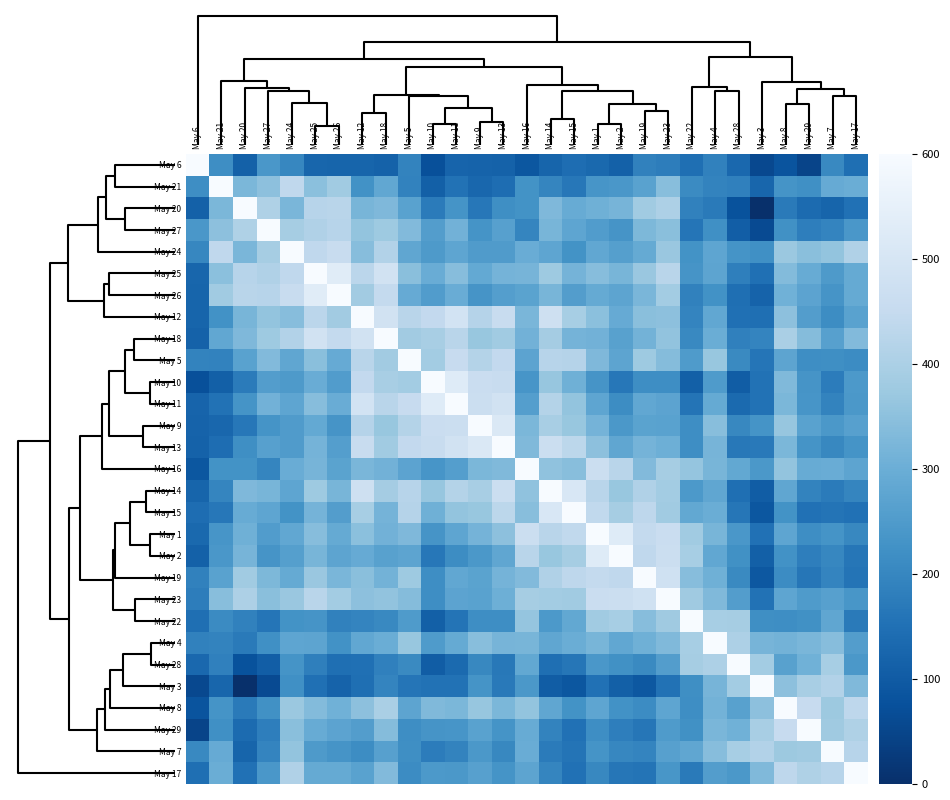

Reading left to right, what are all the values shown in this chart?

May 6: May 6=600.0	May 21=217.0	May 20=113.9	May 27=241.1	May 24=201.2	May 25=125.8	May 26=122.1	May 12=122.6	May 18=115.5	May 5=193.9	May 10=74.7	May 11=120.2	May 9=118.4	May 13=116.2	May 16=90.0	May 14=123.1	May 15=141.8	May 1=131.5	May 2=112.9	May 19=188.6	May 23=178.9	May 22=146.8	May 4=188.5	May 28=129.9	May 3=56.3	May 8=84.1	May 29=47.9	May 7=204.8	May 17=147.5
May 21: May 6=217.0	May 21=600.0	May 20=325.6	May 27=350.8	May 24=438.9	May 25=349.0	May 26=380.9	May 12=225.5	May 18=281.5	May 5=192.0	May 10=112.1	May 11=154.5	May 9=127.1	May 13=140.7	May 16=227.6	May 14=197.3	May 15=165.6	May 1=234.9	May 2=240.4	May 19=268.9	May 23=343.3	May 22=208.6	May 4=194.1	May 28=185.9	May 3=125.4	May 8=230.5	May 29=221.5	May 7=291.8	May 17=297.9
May 20: May 6=113.9	May 21=325.6	May 20=600.0	May 27=406.2	May 24=322.2	May 25=422.9	May 26=426.0	May 12=320.8	May 18=328.7	May 5=267.8	May 10=174.4	May 11=231.7	May 9=166.4	May 13=220.0	May 16=228.7	May 14=329.9	May 15=293.3	May 1=306.8	May 2=317.4	May 19=381.3	May 23=403.2	May 22=188.0	May 4=171.9	May 28=79.3	May 3=0.0	May 8=172.3	May 29=136.3	May 7=122.4	May 17=151.3
May 27: May 6=241.1	May 21=350.8	May 20=406.2	May 27=600.0	May 24=390.3	May 25=409.2	May 26=422.8	May 12=359.6	May 18=376.7	May 5=333.0	May 10=256.5	May 11=310.7	May 9=230.3	May 13=263.7	May 16=197.6	May 14=319.1	May 15=276.7	May 1=253.1	May 2=233.1	May 19=328.1	May 23=345.7	May 22=161.2	May 4=220.9	May 28=106.6	May 3=63.3	May 8=224.3	May 29=181.2	May 7=195.5	May 17=240.3
May 24: May 6=201.2	May 21=438.9	May 20=322.2	May 27=390.3	May 24=600.0	May 25=438.4	May 26=456.3	May 12=341.9	May 18=413.0	May 5=280.3	May 10=246.9	May 11=278.7	May 9=252.4	May 13=252.3	May 16=297.4	May 14=278.5	May 15=228.8	May 1=282.7	May 2=261.0	May 19=289.2	May 23=368.9	May 22=228.6	May 4=278.5	May 28=229.9	May 3=220.4	May 8=372.5	May 29=345.0	May 7=358.8	May 17=408.1
May 25: May 6=125.8	May 21=349.0	May 20=422.9	May 27=409.2	May 24=438.4	May 25=600.0	May 26=530.7	May 12=430.4	May 18=485.3	May 5=345.3	May 10=296.0	May 11=341.9	May 9=286.4	May 13=314.8	May 16=316.5	May 14=376.0	May 15=314.6	May 1=341.9	May 2=319.5	May 19=369.3	May 23=425.2	May 22=233.8	May 4=274.9	May 28=184.3	May 3=149.0	May 8=335.9	May 29=293.6	May 7=247.9	May 17=289.4
May 26: May 6=122.1	May 21=380.9	May 20=426.0	May 27=422.8	May 24=456.3	May 25=530.7	May 26=600.0	May 12=382.1	May 18=445.8	May 5=290.9	May 10=254.6	May 11=295.6	May 9=232.7	May 13=258.5	May 16=270.0	May 14=320.6	May 15=257.2	May 1=290.0	May 2=275.4	May 19=323.0	May 23=385.2	May 22=189.3	May 4=225.8	May 28=147.5	May 3=119.2	May 8=307.6	May 29=272.6	May 7=232.5	May 17=289.2
May 12: May 6=122.6	May 21=225.5	May 20=320.8	May 27=359.6	May 24=341.9	May 25=430.4	May 26=382.1	May 12=600.0	May 18=483.5	May 5=424.6	May 10=444.3	May 11=487.8	May 9=418.3	May 13=458.7	May 16=321.9	May 14=475.0	May 15=393.5	May 1=348.5	May 2=291.6	May 19=346.5	May 23=351.0	May 22=196.7	May 4=281.6	May 28=147.8	May 3=146.0	May 8=351.1	May 29=256.3	May 7=213.6	May 17=267.5
May 18: May 6=115.5	May 21=281.5	May 20=328.7	May 27=376.7	May 24=413.0	May 25=485.3	May 26=445.8	May 12=483.5	May 18=600.0	May 5=383.4	May 10=394.9	May 11=426.6	May 9=365.7	May 13=380.7	May 16=310.9	May 14=387.4	May 15=315.3	May 1=311.4	May 2=266.8	May 19=312.0	May 23=357.9	May 22=204.4	May 4=299.4	May 28=187.0	May 3=196.2	May 8=398.1	May 29=339.2	May 7=263.7	May 17=332.9
May 5: May 6=193.9	May 21=192.0	May 20=267.8	May 27=333.0	May 24=280.3	May 25=345.3	May 26=290.9	May 12=424.6	May 18=383.4	May 5=600.0	May 10=385.3	May 11=454.0	May 9=415.7	May 13=443.7	May 16=274.2	May 14=422.7	May 15=418.3	May 1=329.0	May 2=275.0	May 19=375.2	May 23=339.6	May 22=250.2	May 4=366.8	May 28=206.5	May 3=160.3	May 8=275.9	May 29=217.0	May 7=219.0	May 17=212.9
May 10: May 6=74.7	May 21=112.1	May 20=174.4	May 27=256.5	May 24=246.9	May 25=296.0	May 26=254.6	May 12=444.3	May 18=394.9	May 5=385.3	May 10=600.0	May 11=525.1	May 9=463.2	May 13=457.4	May 16=235.0	May 14=365.5	May 15=305.4	May 1=233.8	May 2=166.3	May 19=217.3	May 23=217.1	May 22=110.7	May 4=248.9	May 28=104.5	May 3=154.4	May 8=332.2	May 29=234.3	May 7=176.2	May 17=244.7
May 11: May 6=120.2	May 21=154.5	May 20=231.7	May 27=310.7	May 24=278.7	May 25=341.9	May 26=295.6	May 12=487.8	May 18=426.6	May 5=454.0	May 10=525.1	May 11=600.0	May 9=466.0	May 13=484.5	May 16=258.2	May 14=415.3	May 15=359.7	May 1=278.8	May 2=214.7	May 19=282.8	May 23=273.2	May 22=157.8	May 4=288.9	May 28=135.1	May 3=152.8	May 8=324.7	May 29=236.1	May 7=193.6	May 17=243.2
May 9: May 6=118.4	May 21=127.1	May 20=166.4	May 27=230.3	May 24=252.4	May 25=286.4	May 26=232.7	May 12=418.3	May 18=365.7	May 5=415.7	May 10=463.2	May 11=466.0	May 9=600.0	May 13=515.6	May 16=324.6	May 14=393.9	May 15=367.5	May 1=315.2	May 2=242.9	May 19=269.8	May 23=269.3	May 22=215.8	May 4=344.2	May 28=202.9	May 3=230.6	May 8=364.5	May 29=269.0	May 7=242.5	May 17=262.8
May 13: May 6=116.2	May 21=140.7	May 20=220.0	May 27=263.7	May 24=252.3	May 25=314.8	May 26=258.5	May 12=458.7	May 18=380.7	May 5=443.7	May 10=457.4	May 11=484.5	May 9=515.6	May 13=600.0	May 16=330.9	May 14=466.9	May 15=432.7	May 1=351.3	May 2=280.8	May 19=315.0	May 23=303.0	May 22=217.7	May 4=316.9	May 28=168.6	May 3=169.2	May 8=324.3	May 29=230.5	May 7=202.0	May 17=230.5
May 16: May 6=90.0	May 21=227.6	May 20=228.7	May 27=197.6	May 24=297.4	May 25=316.5	May 26=270.0	May 12=321.9	May 18=310.9	May 5=274.2	May 10=235.0	May 11=258.2	May 9=324.6	May 13=330.9	May 16=600.0	May 14=353.9	May 15=343.9	May 1=466.4	May 2=426.4	May 19=332.9	May 23=390.1	May 22=362.6	May 4=319.4	May 28=284.7	May 3=241.8	May 8=358.6	May 29=294.6	May 7=295.7	May 17=274.2
May 14: May 6=123.1	May 21=197.3	May 20=329.9	May 27=319.1	May 24=278.5	May 25=376.0	May 26=320.6	May 12=475.0	May 18=387.4	May 5=422.7	May 10=365.5	May 11=415.3	May 9=393.9	May 13=466.9	May 16=353.9	May 14=600.0	May 15=506.3	May 1=424.5	May 2=367.6	May 19=409.7	May 23=385.2	May 22=243.9	May 4=281.0	May 28=145.6	May 3=104.2	May 8=279.6	May 29=192.9	May 7=174.1	May 17=198.6
May 15: May 6=141.8	May 21=165.6	May 20=293.3	May 27=276.7	May 24=228.8	May 25=314.6	May 26=257.2	May 12=393.5	May 18=315.3	May 5=418.3	May 10=305.4	May 11=359.7	May 9=367.5	May 13=432.7	May 16=343.9	May 14=506.3	May 15=600.0	May 1=442.8	May 2=390.9	May 19=435.6	May 23=380.7	May 22=284.9	May 4=299.8	May 28=162.2	May 3=90.5	May 8=227.6	May 29=152.3	May 7=158.1	May 17=150.6
May 1: May 6=131.5	May 21=234.9	May 20=306.8	May 27=253.1	May 24=282.7	May 25=341.9	May 26=290.0	May 12=348.5	May 18=311.4	May 5=329.0	May 10=233.8	May 11=278.8	May 9=315.2	May 13=351.3	May 16=466.4	May 14=424.5	May 15=442.8	May 1=600.0	May 2=525.1	May 19=446.3	May 23=461.9	May 22=381.8	May 4=320.1	May 28=240.0	May 3=151.7	May 8=277.1	May 29=215.9	May 7=230.3	May 17=202.7
May 2: May 6=112.9	May 21=240.4	May 20=317.4	May 27=233.1	May 24=261.0	May 25=319.5	May 26=275.4	May 12=291.6	May 18=266.8	May 5=275.0	May 10=166.3	May 11=214.7	May 9=242.9	May 13=280.8	May 16=426.4	May 14=367.6	May 15=390.9	May 1=525.1	May 2=600.0	May 19=440.0	May 23=467.2	May 22=391.5	May 4=283.2	May 28=223.4	May 3=112.2	May 8=226.2	May 29=181.9	May 7=200.2	May 17=164.0
May 19: May 6=188.6	May 21=268.9	May 20=381.3	May 27=328.1	May 24=289.2	May 25=369.3	May 26=323.0	May 12=346.5	May 18=312.0	May 5=375.2	May 10=217.3	May 11=282.8	May 9=269.8	May 13=315.0	May 16=332.9	May 14=409.7	May 15=435.6	May 1=446.3	May 2=440.0	May 19=600.0	May 23=478.3	May 22=341.0	May 4=305.3	May 28=206.7	May 3=91.5	May 8=212.7	May 29=161.8	May 7=195.8	May 17=159.4
May 23: May 6=178.9	May 21=343.3	May 20=403.2	May 27=345.7	May 24=368.9	May 25=425.2	May 26=385.2	May 12=351.0	May 18=357.9	May 5=339.6	May 10=217.1	May 11=273.2	May 9=269.3	May 13=303.0	May 16=390.1	May 14=385.2	May 15=380.7	May 1=461.9	May 2=467.2	May 19=478.3	May 23=600.0	May 22=378.2	May 4=332.5	May 28=256.7	May 3=153.8	May 8=278.9	May 29=248.8	May 7=263.1	May 17=238.9
May 22: May 6=146.8	May 21=208.6	May 20=188.0	May 27=161.2	May 24=228.6	May 25=233.8	May 26=189.3	May 12=196.7	May 18=204.4	May 5=250.2	May 10=110.7	May 11=157.8	May 9=215.8	May 13=217.7	May 16=362.6	May 14=243.9	May 15=284.9	May 1=381.8	May 2=391.5	May 19=341.0	May 23=378.2	May 22=600.0	May 4=392.0	May 28=391.3	May 3=219.6	May 8=217.6	May 29=224.8	May 7=279.2	May 17=173.3
May 4: May 6=188.5	May 21=194.1	May 20=171.9	May 27=220.9	May 24=278.5	May 25=274.9	May 26=225.8	May 12=281.6	May 18=299.4	May 5=366.8	May 10=248.9	May 11=288.9	May 9=344.2	May 13=316.9	May 16=319.4	May 14=281.0	May 15=299.8	May 1=320.1	May 2=283.2	May 19=305.3	May 23=332.5	May 22=392.0	May 4=600.0	May 28=405.4	May 3=318.2	May 8=313.2	May 29=321.4	May 7=340.7	May 17=257.7
May 28: May 6=129.9	May 21=185.9	May 20=79.3	May 27=106.6	May 24=229.9	May 25=184.3	May 26=147.5	May 12=147.8	May 18=187.0	May 5=206.5	May 10=104.5	May 11=135.1	May 9=202.9	May 13=168.6	May 16=284.7	May 14=145.6	May 15=162.2	May 1=240.0	May 2=223.4	May 19=206.7	May 23=256.7	May 22=391.3	May 4=405.4	May 28=600.0	May 3=385.0	May 8=265.3	May 29=308.8	May 7=391.6	May 17=243.1
May 3: May 6=56.3	May 21=125.4	May 20=0.0	May 27=63.3	May 24=220.4	May 25=149.0	May 26=119.2	May 12=146.0	May 18=196.2	May 5=160.3	May 10=154.4	May 11=152.8	May 9=230.6	May 13=169.2	May 16=241.8	May 14=104.2	May 15=90.5	May 1=151.7	May 2=112.2	May 19=91.5	May 23=153.8	May 22=219.6	May 4=318.2	May 28=385.0	May 3=600.0	May 8=351.3	May 29=394.2	May 7=412.6	May 17=331.9
May 8: May 6=84.1	May 21=230.5	May 20=172.3	May 27=224.3	May 24=372.5	May 25=335.9	May 26=307.6	May 12=351.1	May 18=398.1	May 5=275.9	May 10=332.2	May 11=324.7	May 9=364.5	May 13=324.3	May 16=358.6	May 14=279.6	May 15=227.6	May 1=277.1	May 2=226.2	May 19=212.7	May 23=278.9	May 22=217.6	May 4=313.2	May 28=265.3	May 3=351.3	May 8=600.0	May 29=454.1	May 7=372.8	May 17=434.4
May 29: May 6=47.9	May 21=221.5	May 20=136.3	May 27=181.2	May 24=345.0	May 25=293.6	May 26=272.6	May 12=256.3	May 18=339.2	May 5=217.0	May 10=234.3	May 11=236.1	May 9=269.0	May 13=230.5	May 16=294.6	May 14=192.9	May 15=152.3	May 1=215.9	May 2=181.9	May 19=161.8	May 23=248.8	May 22=224.8	May 4=321.4	May 28=308.8	May 3=394.2	May 8=454.1	May 29=600.0	May 7=378.2	May 17=407.5
May 7: May 6=204.8	May 21=291.8	May 20=122.4	May 27=195.5	May 24=358.8	May 25=247.9	May 26=232.5	May 12=213.6	May 18=263.7	May 5=219.0	May 10=176.2	May 11=193.6	May 9=242.5	May 13=202.0	May 16=295.7	May 14=174.1	May 15=158.1	May 1=230.3	May 2=200.2	May 19=195.8	May 23=263.1	May 22=279.2	May 4=340.7	May 28=391.6	May 3=412.6	May 8=372.8	May 29=378.2	May 7=600.0	May 17=422.2
May 17: May 6=147.5	May 21=297.9	May 20=151.3	May 27=240.3	May 24=408.1	May 25=289.4	May 26=289.2	May 12=267.5	May 18=332.9	May 5=212.9	May 10=244.7	May 11=243.2	May 9=262.8	May 13=230.5	May 16=274.2	May 14=198.6	May 15=150.6	May 1=202.7	May 2=164.0	May 19=159.4	May 23=238.9	May 22=173.3	May 4=257.7	May 28=243.1	May 3=331.9	May 8=434.4	May 29=407.5	May 7=422.2	May 17=600.0